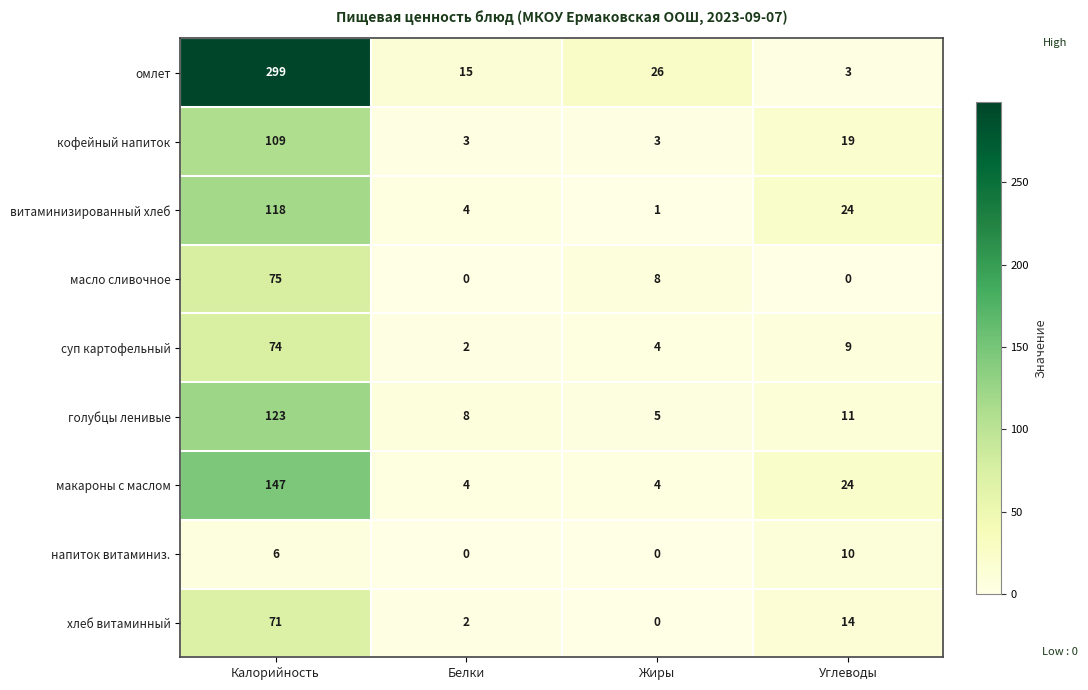

What is the greatest value displayed?

299